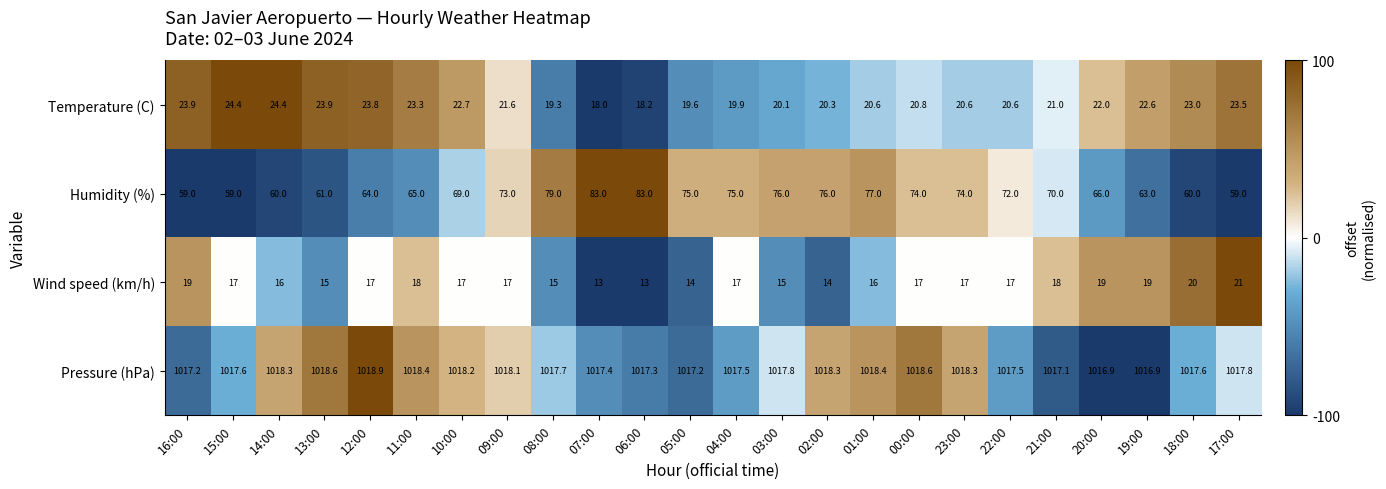

What is the sum of all Humidity (%) values?

1672.0